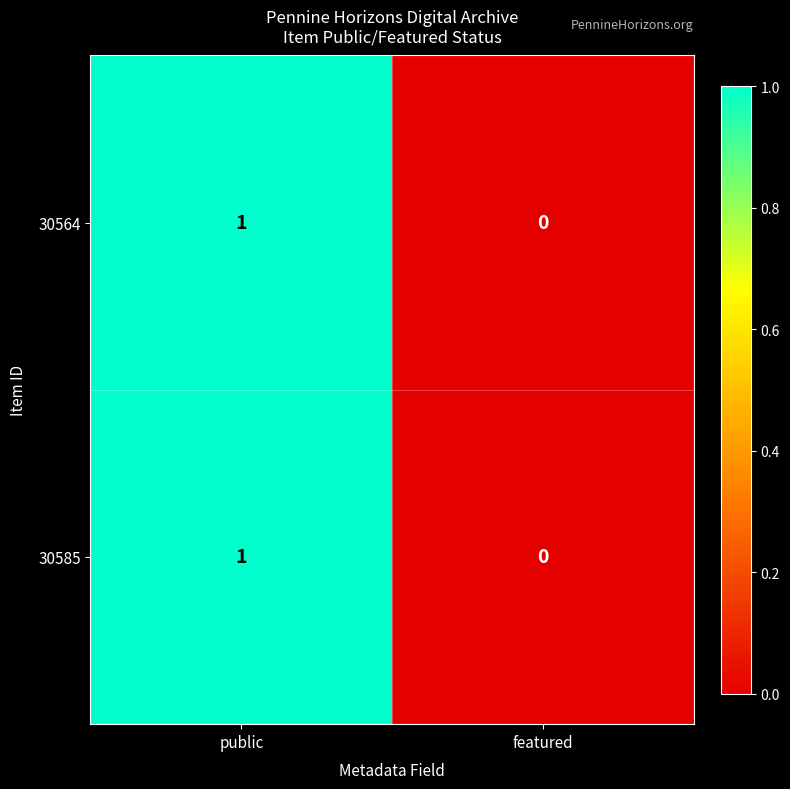

At which label is 30585 closest to 0?

featured